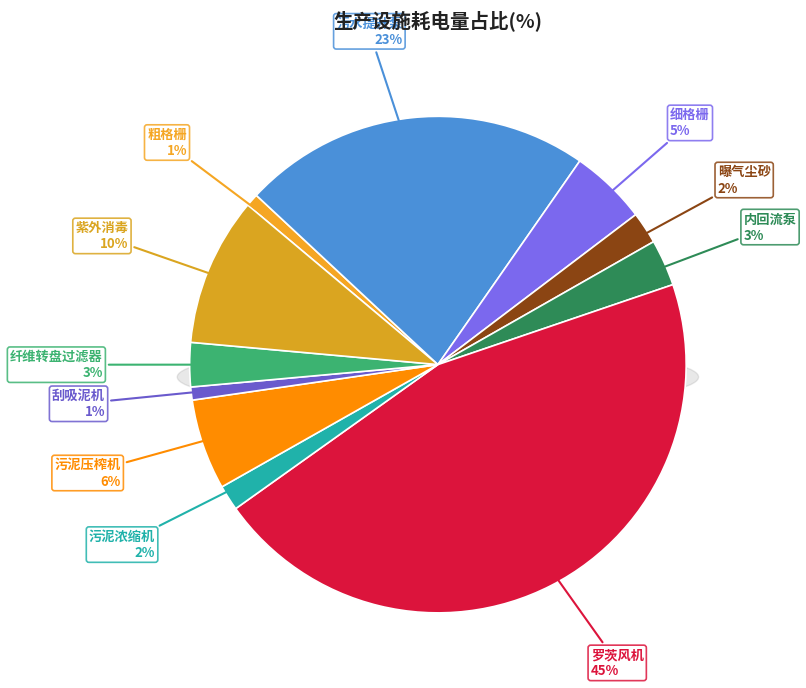

How many segments does this pie chart have?

11